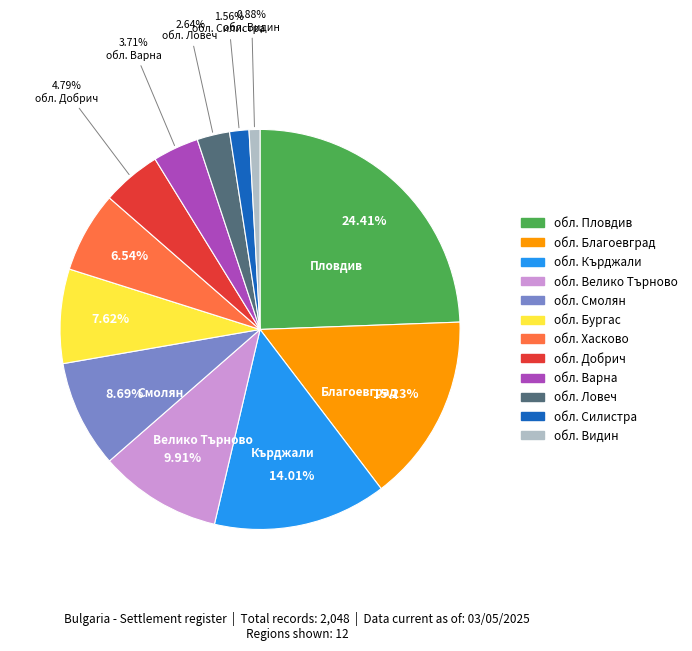

What is the largest slice in the pie chart?

обл. Пловдив